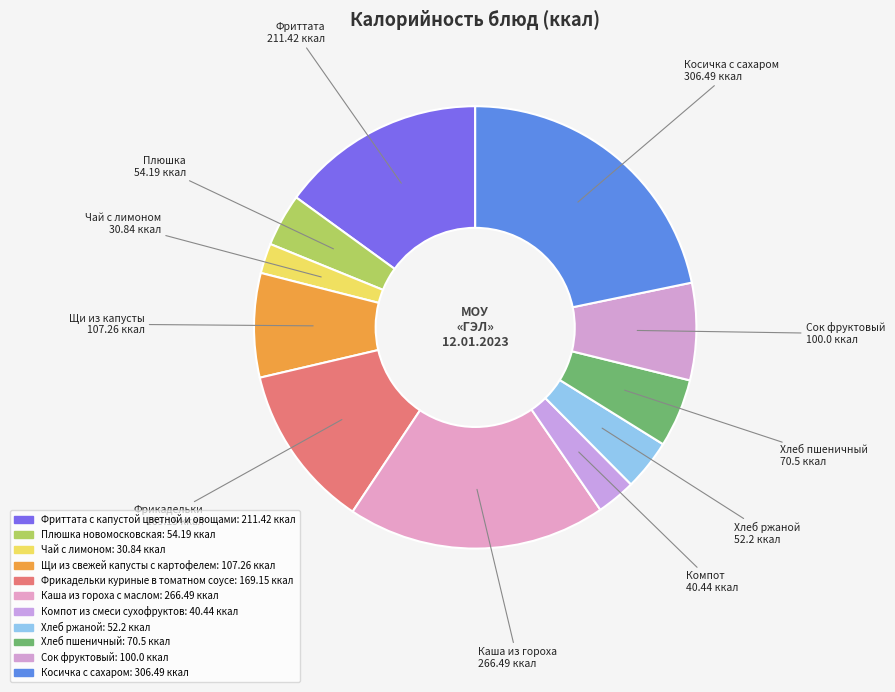

To the nearest percent, what is the average slice percentage?

9%